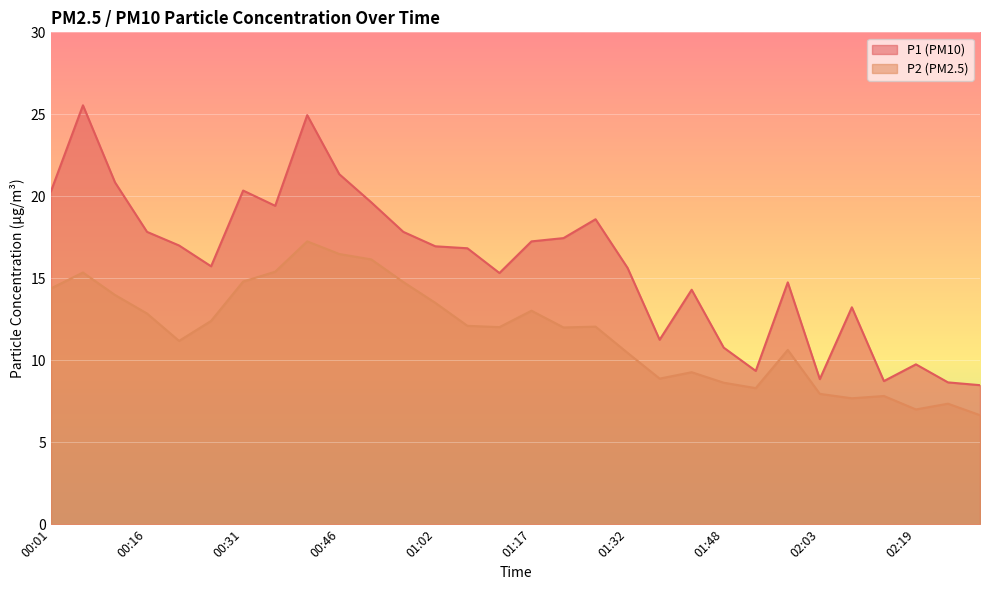

List the series in order of their overall mean, highest first.

P1 (PM10), P2 (PM2.5)